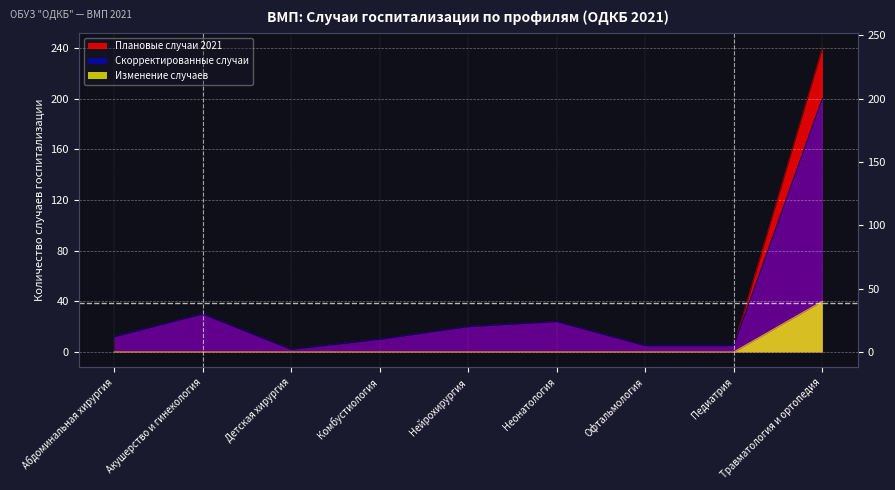

What is the label of the 4th point from the right?

Неонатология